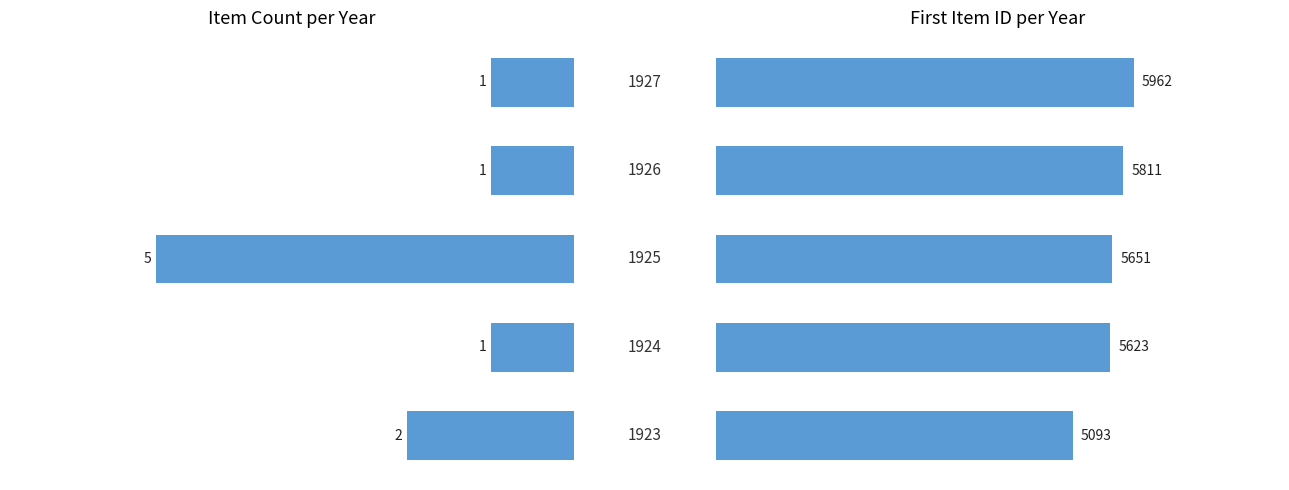

Which series has the largest total across all categories?

First Item ID per Year